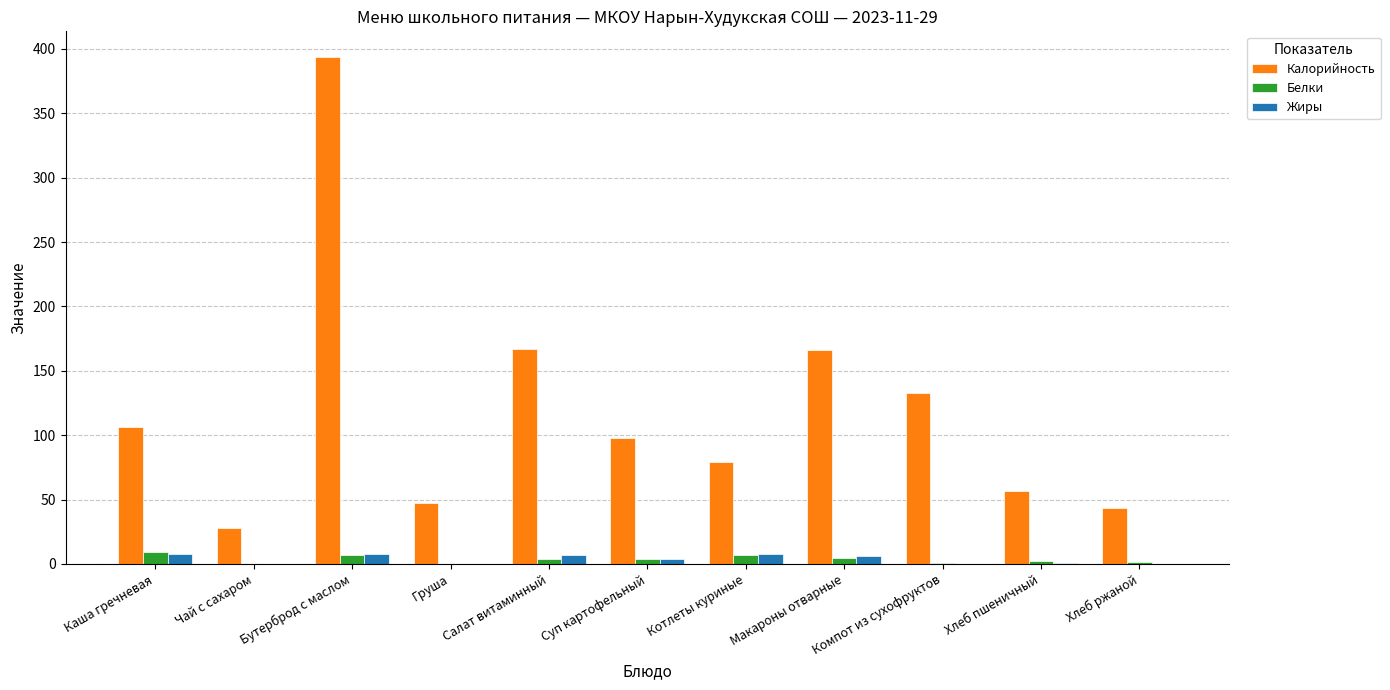

What is the total value across all series at Макароны отварные?

177.0